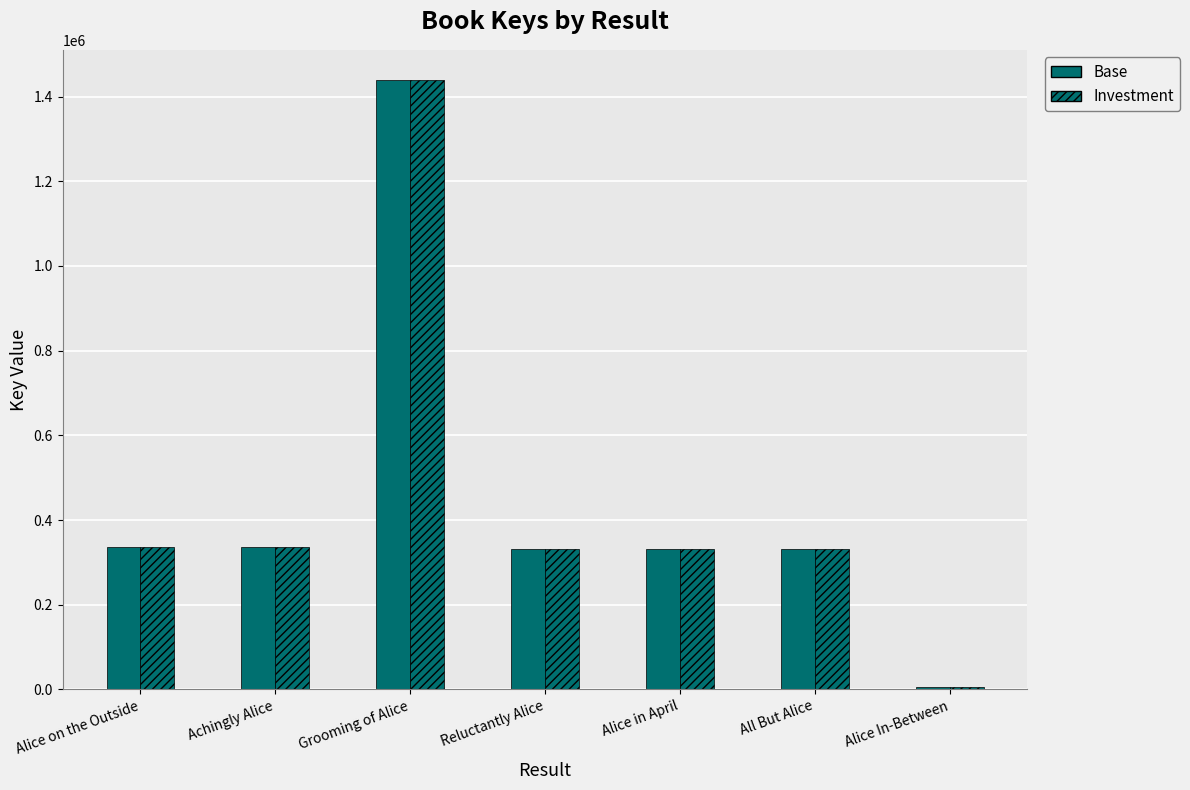

Does the chart contain any negative values?

No